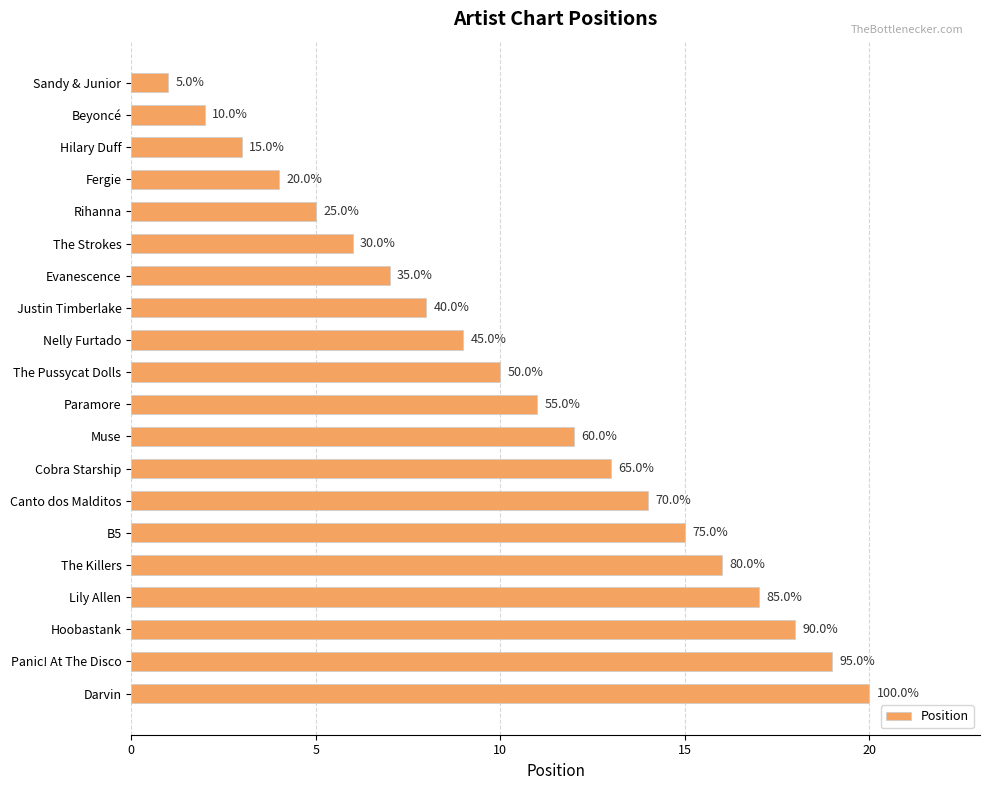

Does the chart contain any negative values?

No